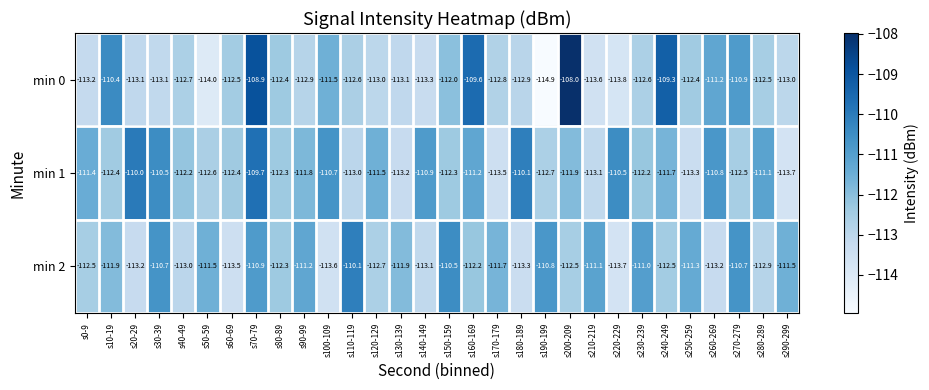

At which label is min 0 closest to -111?

s270-279